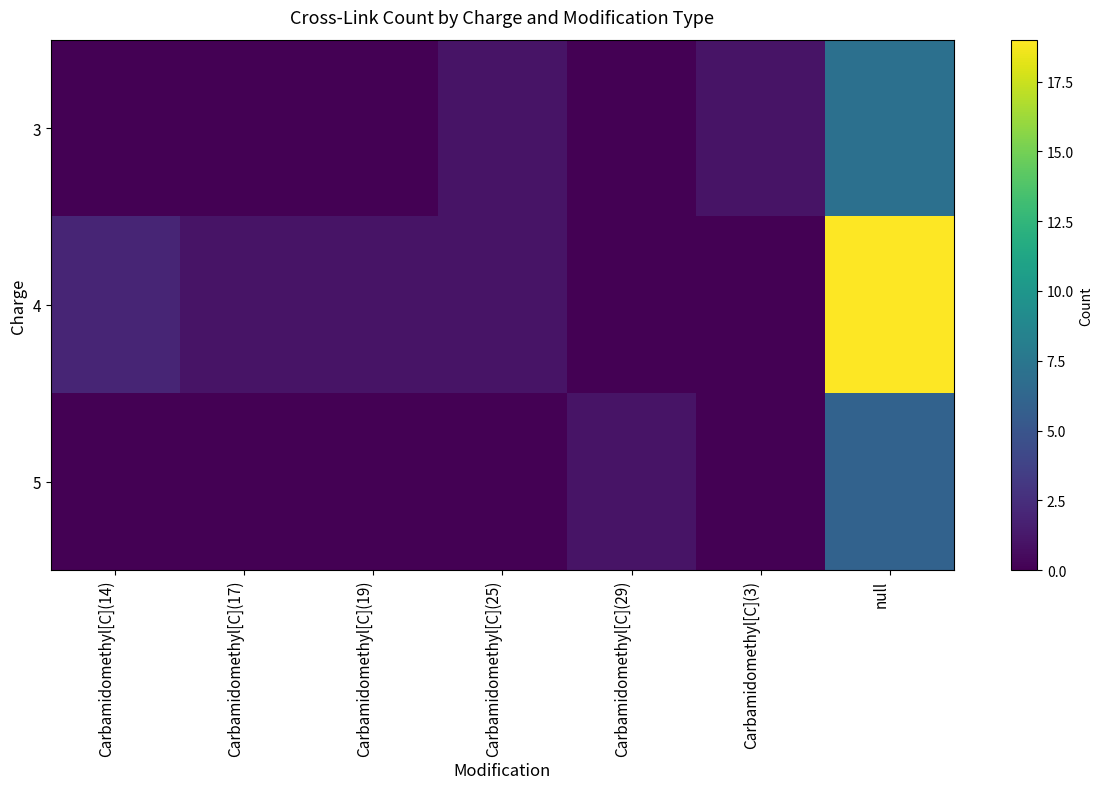

Which series has the largest total across all categories?

4